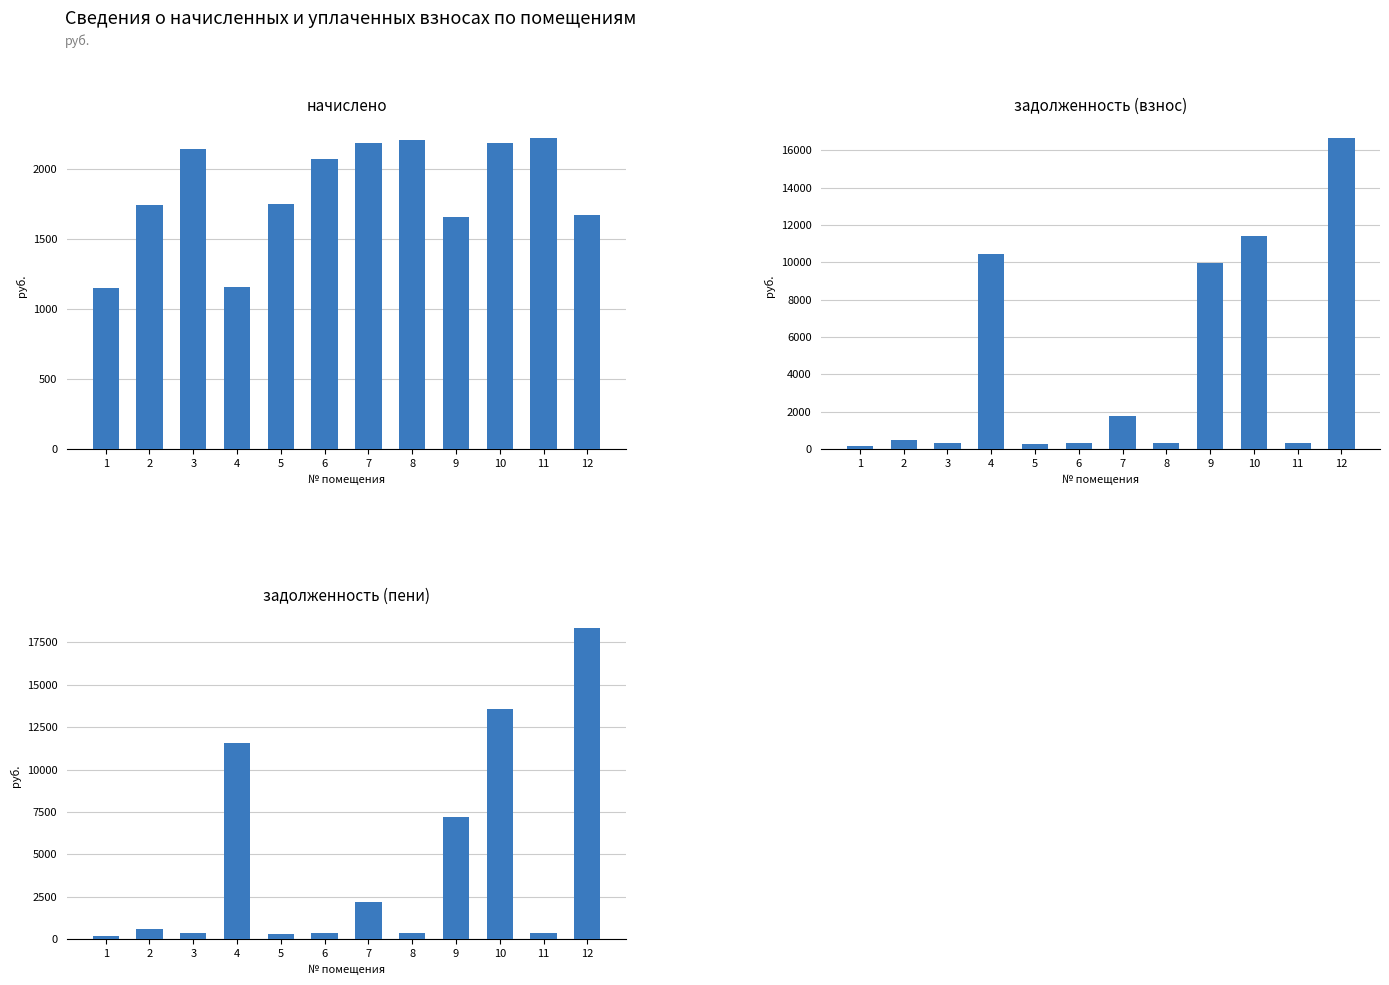

At how many categories does at least one series exceed 10998?

3